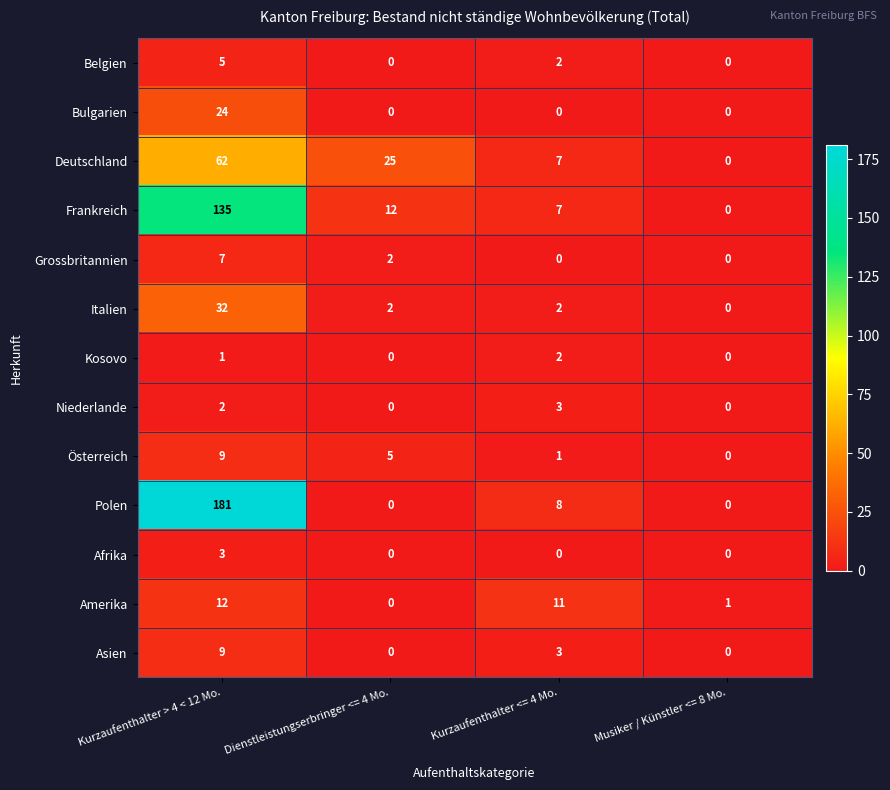

The Amerika series shows 1 at Musiker / Künstler <= 8 Mo.. True or false?

True